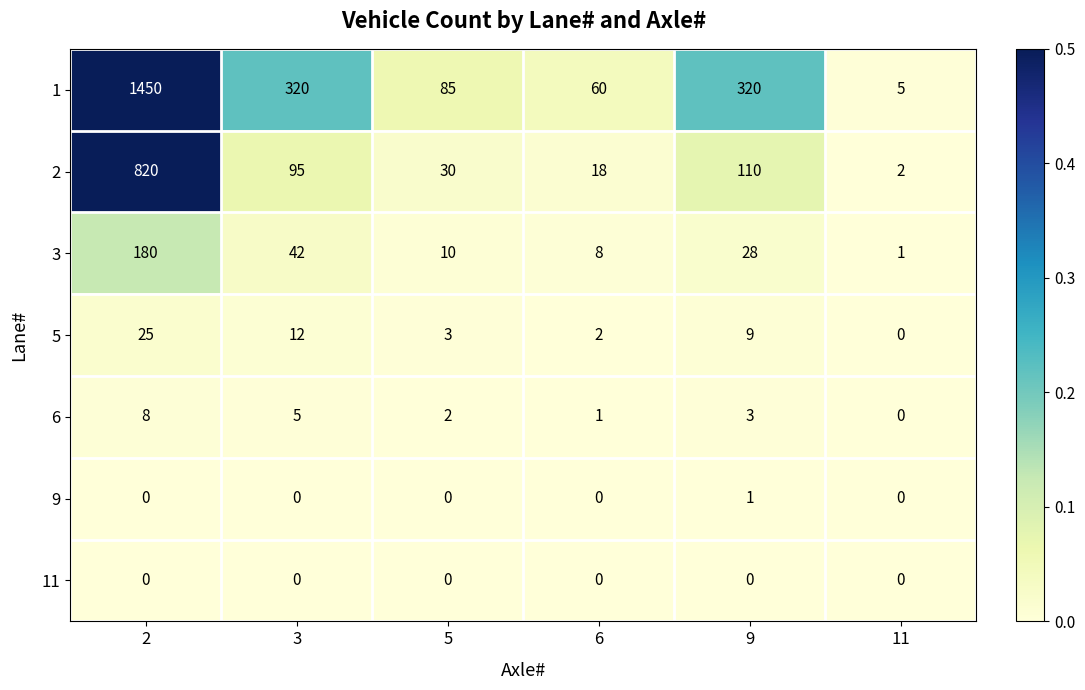

At which label does 9 reach its peak?

9